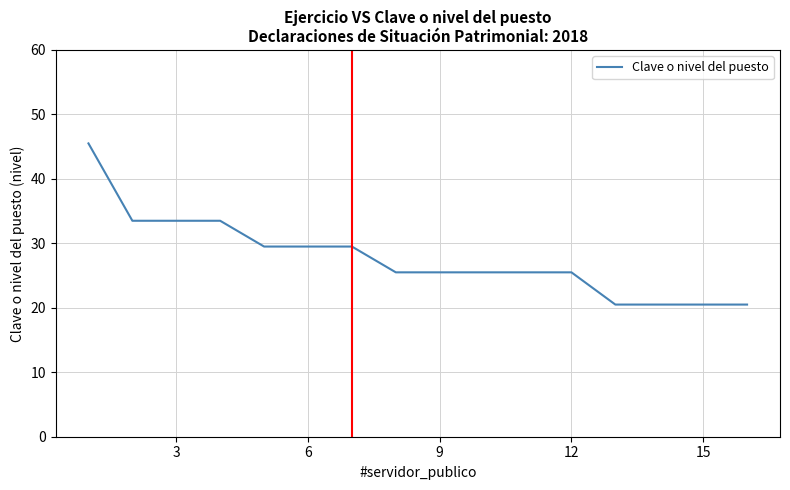

What is the difference between the maximum and minimum values?

25.0